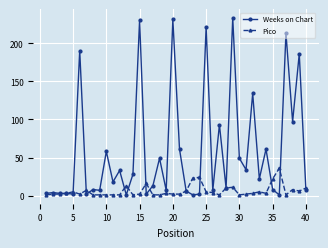

True or false: Weeks on Chart has more than 2 points higher than both neighbors.

True